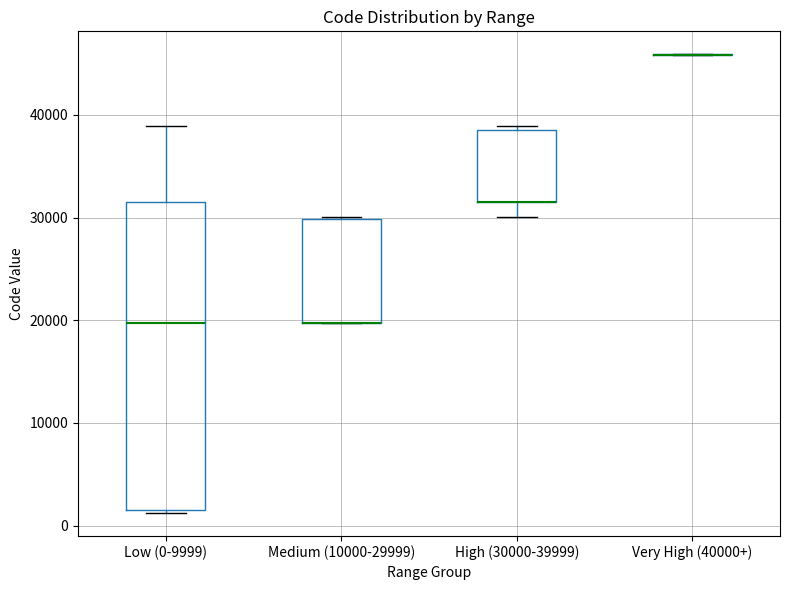

Comparing the boxes themselves (not the whiskers), which one is the tallest?

Low (0-9999)